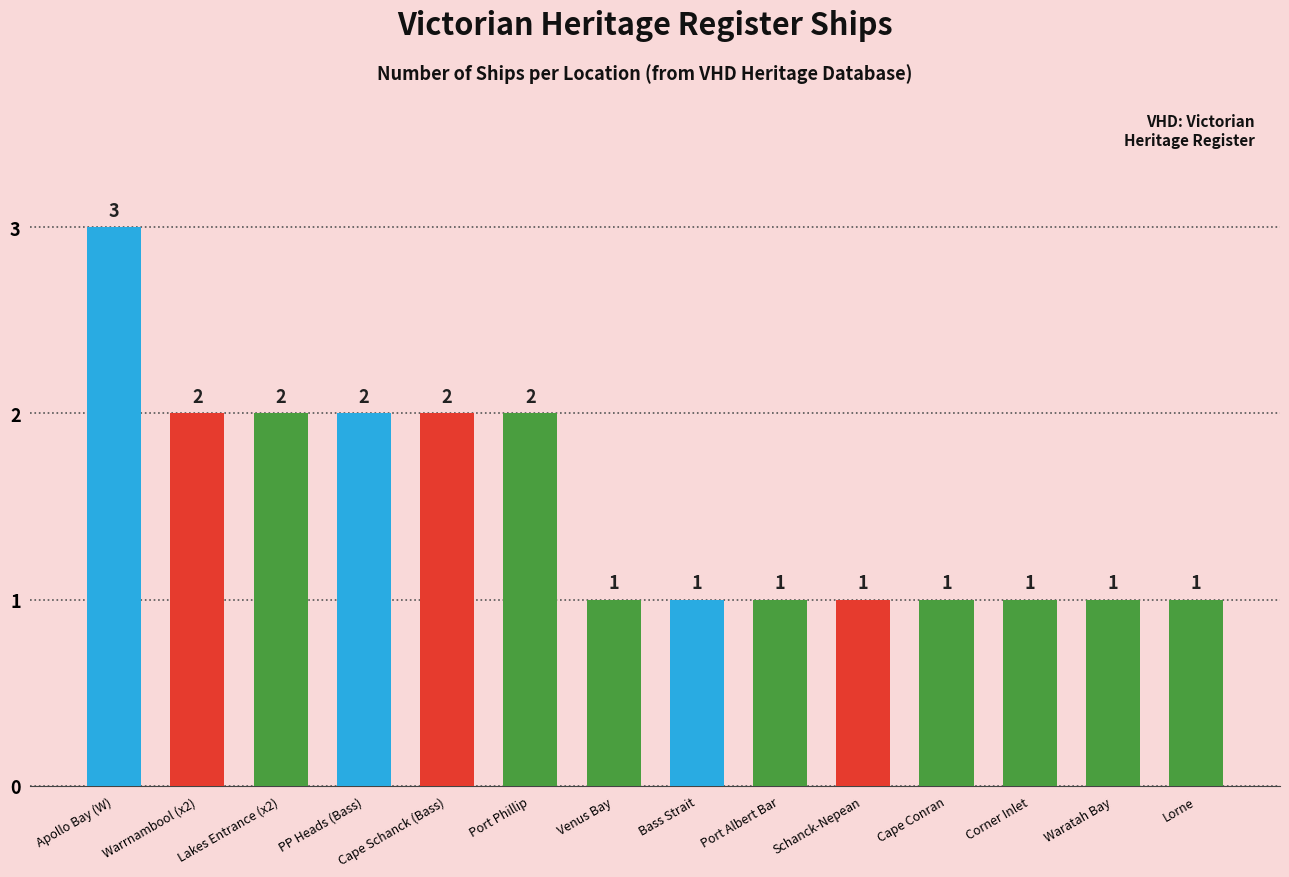

What is the sum of all values?

21